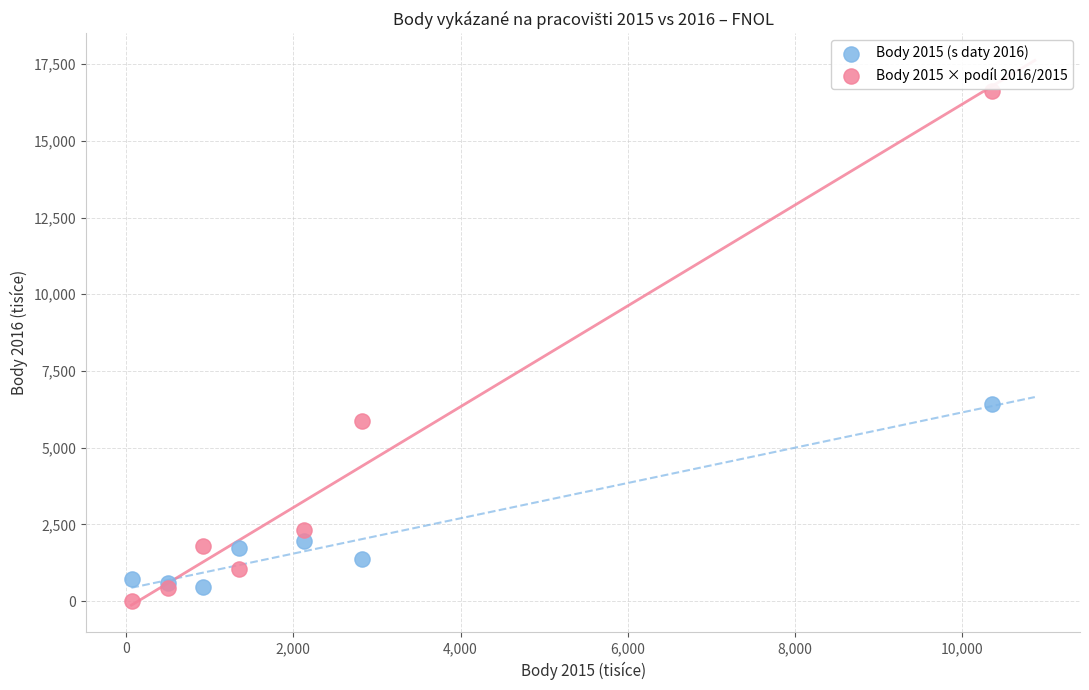

Which series has the widest spread of Y values?

Body 2015 × podíl 2016/2015